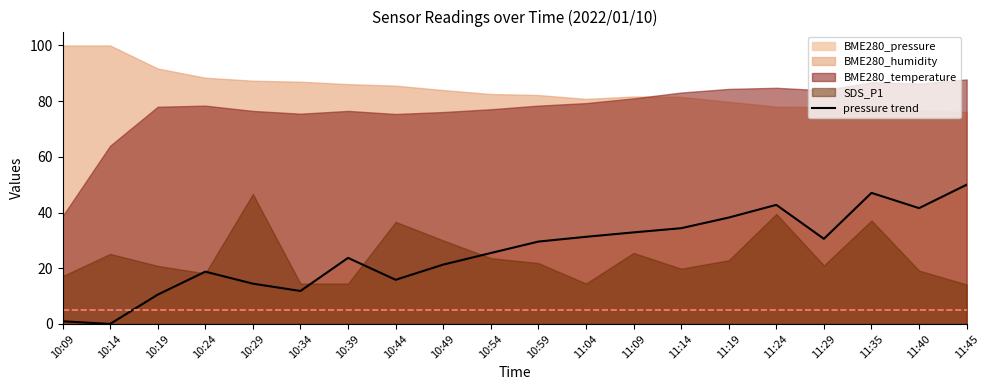

Approximately how many times larger is the value at 11:35 compared to 10:19?

4.5